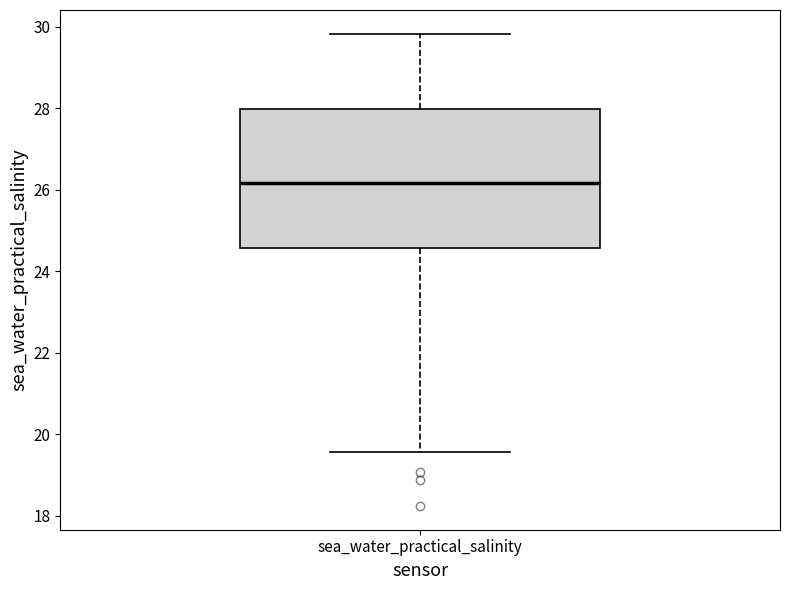

Read this box plot against the y-axis: the position of the median line, the range covered by the box, and the ends of both whiskers. The values are not printed on the chart, so give them approximately, as read against the axis.

median 26.2, box 24.6 to 28.0, whiskers 19.6 to 29.8